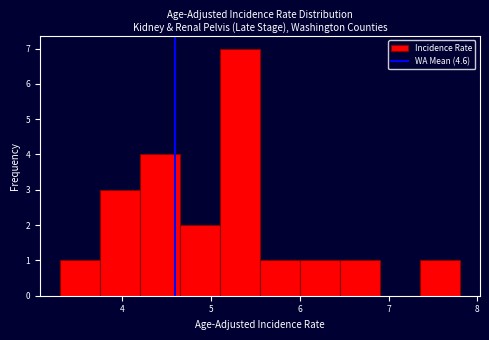

What is the height of the bar covering 4.20 to 4.65 on the x-axis? Neither the bar edges nor the heights are printed on the chart, so give them approximately, as read against the axes.

4